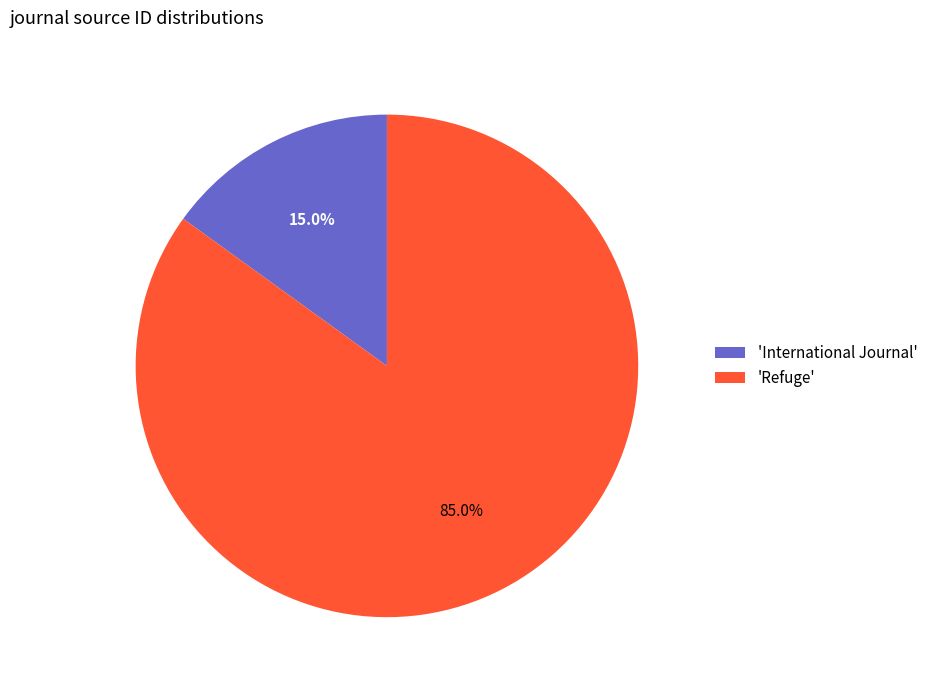

To the nearest percent, what is the difference between the largest and smallest slice percentages?

70%